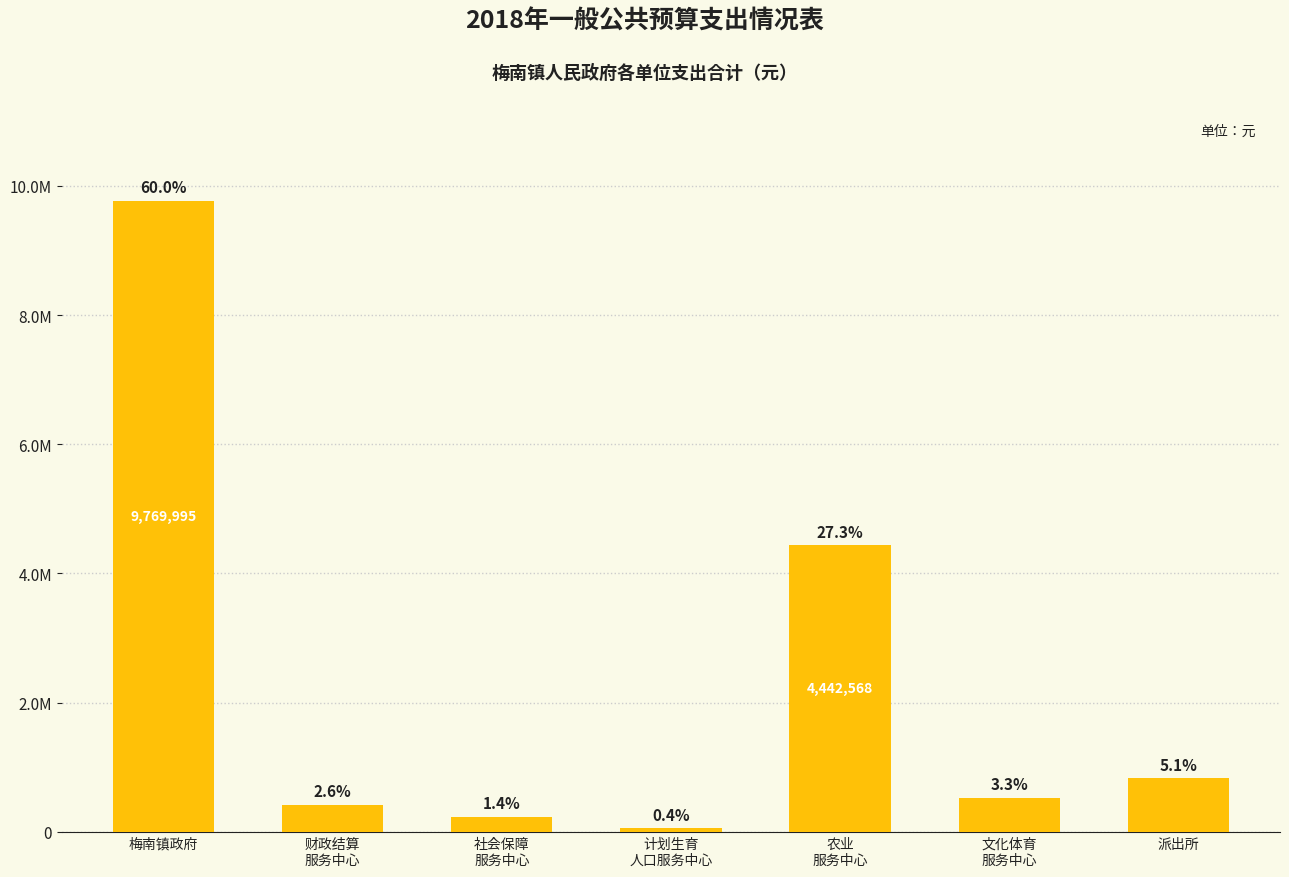

List the labels in order of value, smallest first.

计划生育
人口服务中心, 社会保障
服务中心, 财政结算
服务中心, 文化体育
服务中心, 派出所, 农业
服务中心, 梅南镇政府